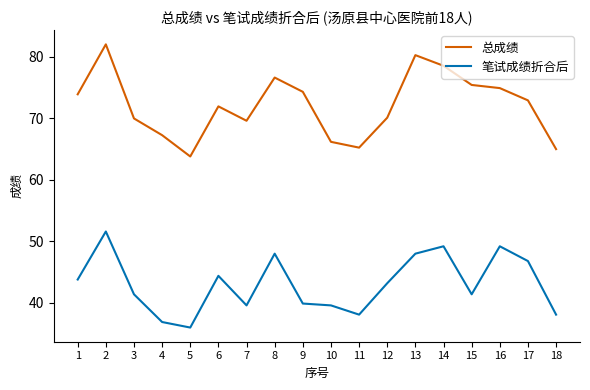

List the series in order of their peak value, highest first.

总成绩, 笔试成绩折合后